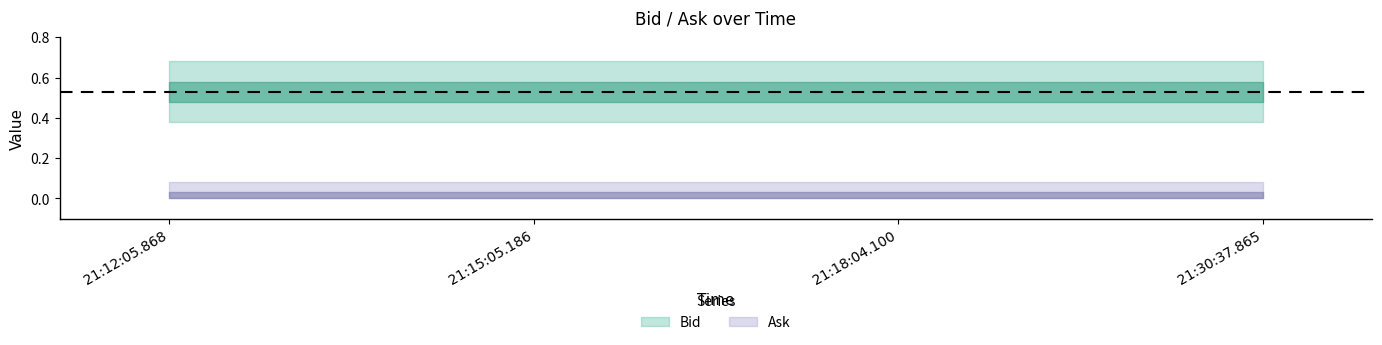

At 21:18:04.100, list the series in order from largest to smallest.

Bid, Ask